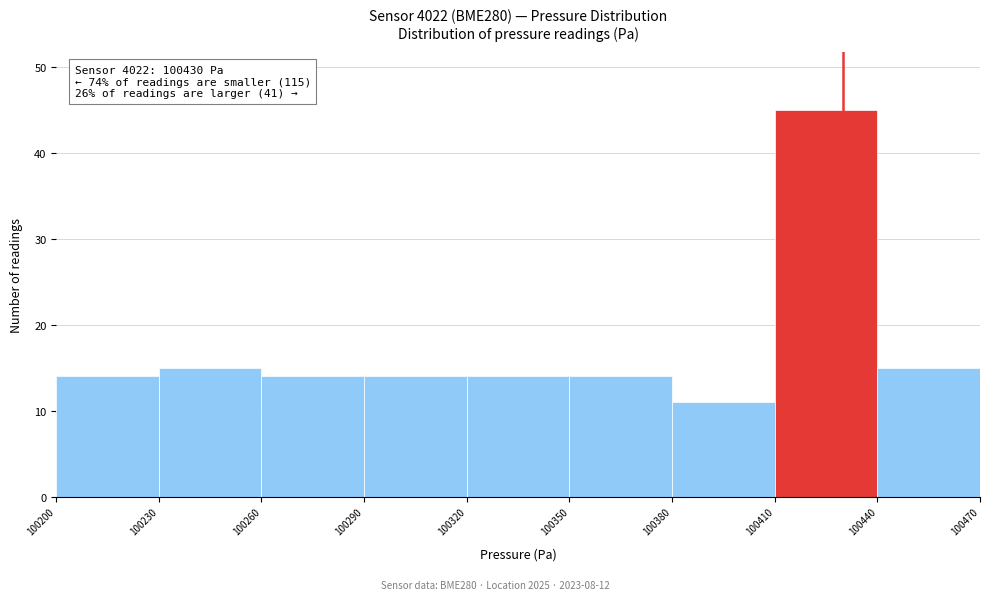

Which range on the x-axis has the tallest bar?

100410 to 100440